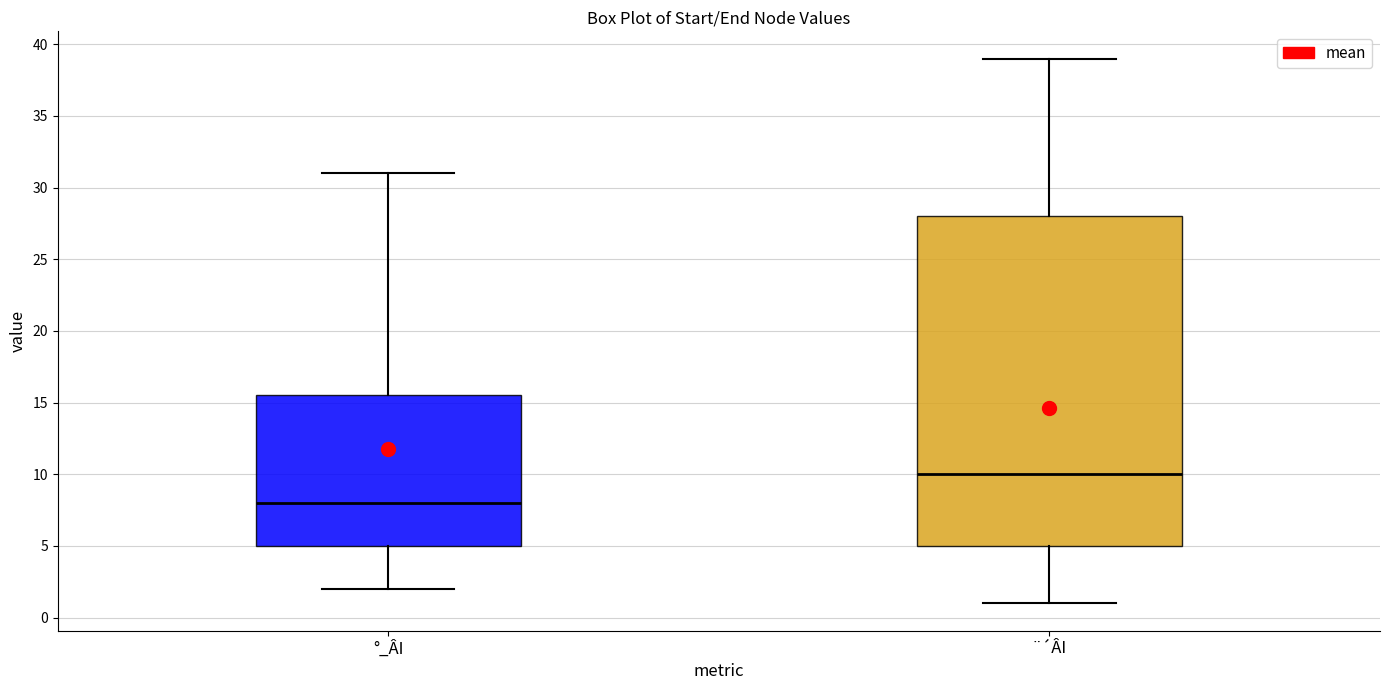

Where is the upper edge of the box for °_ÂI on the y-axis? The values are not printed on the chart, so give them approximately, as read against the axis.

15.5